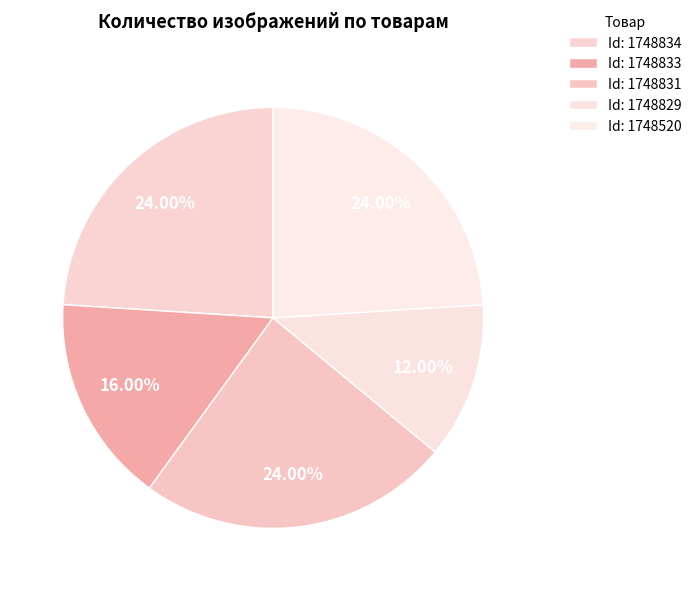

How many slices are in this pie chart?

5